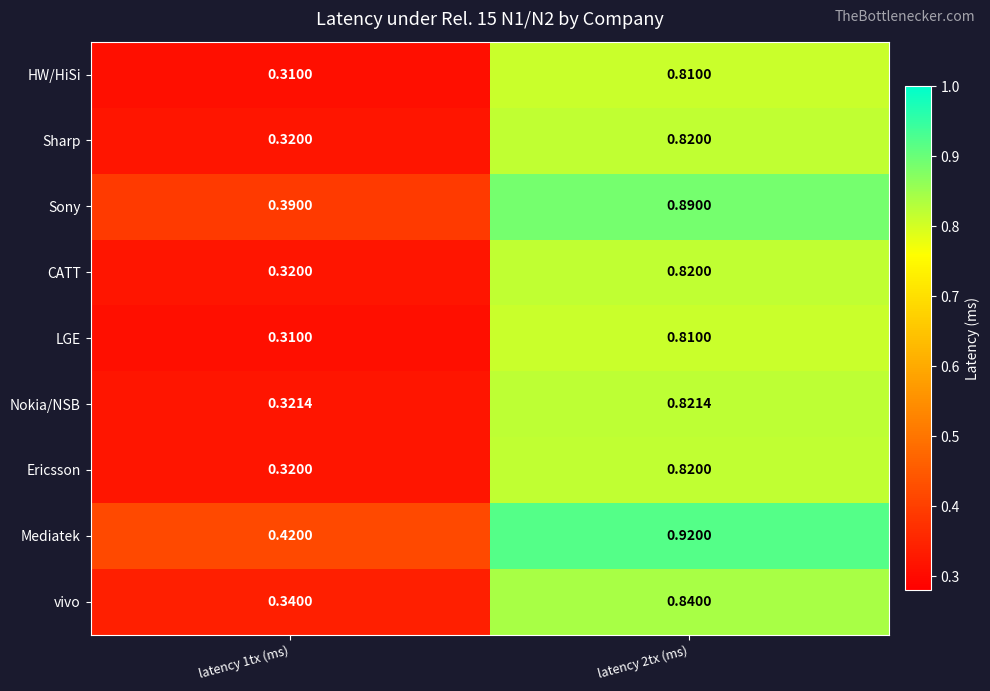

Which series has the largest total across all categories?

Mediatek